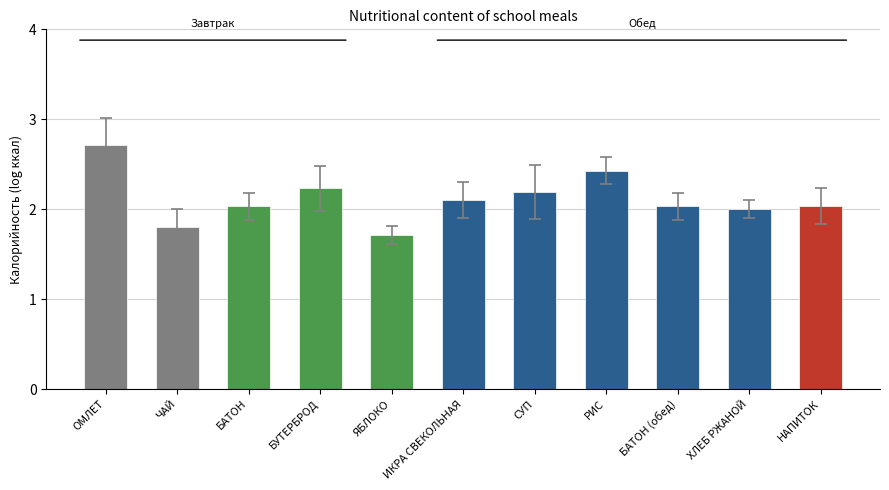

What value does the data have at ИКРА СВЕКОЛЬНАЯ?

2.1